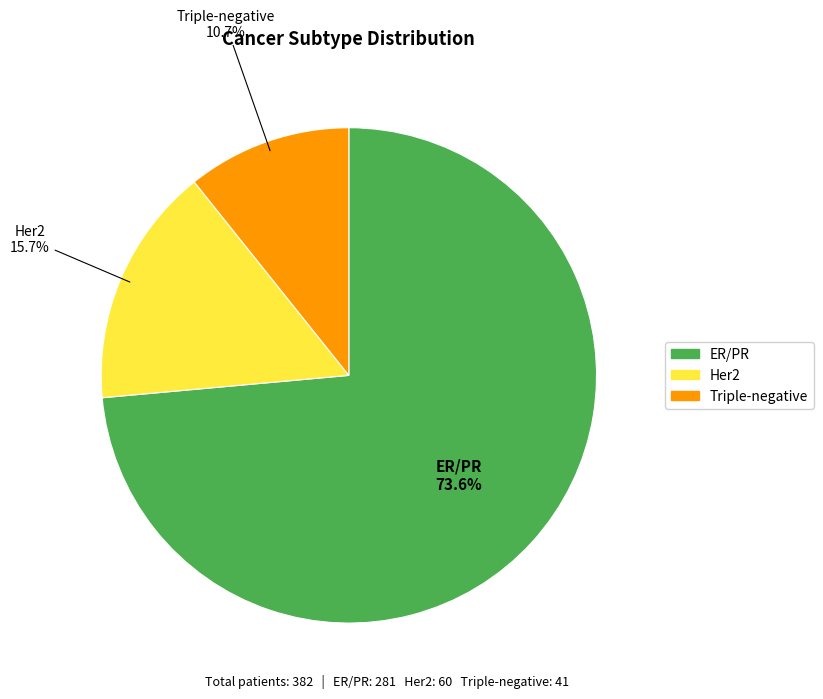

Rank the categories by value from highest to lowest.

ER/PR, Her2, Triple-negative